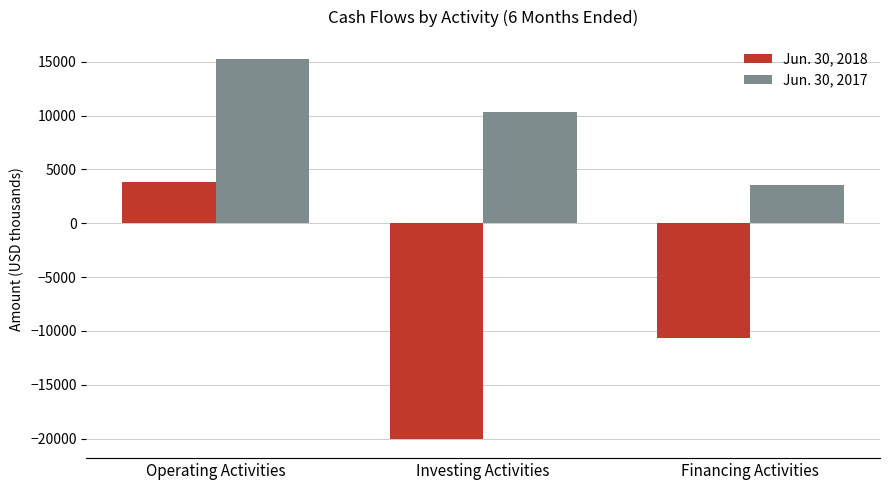

Rank the series by their average value, from highest to lowest.

Jun. 30, 2017, Jun. 30, 2018